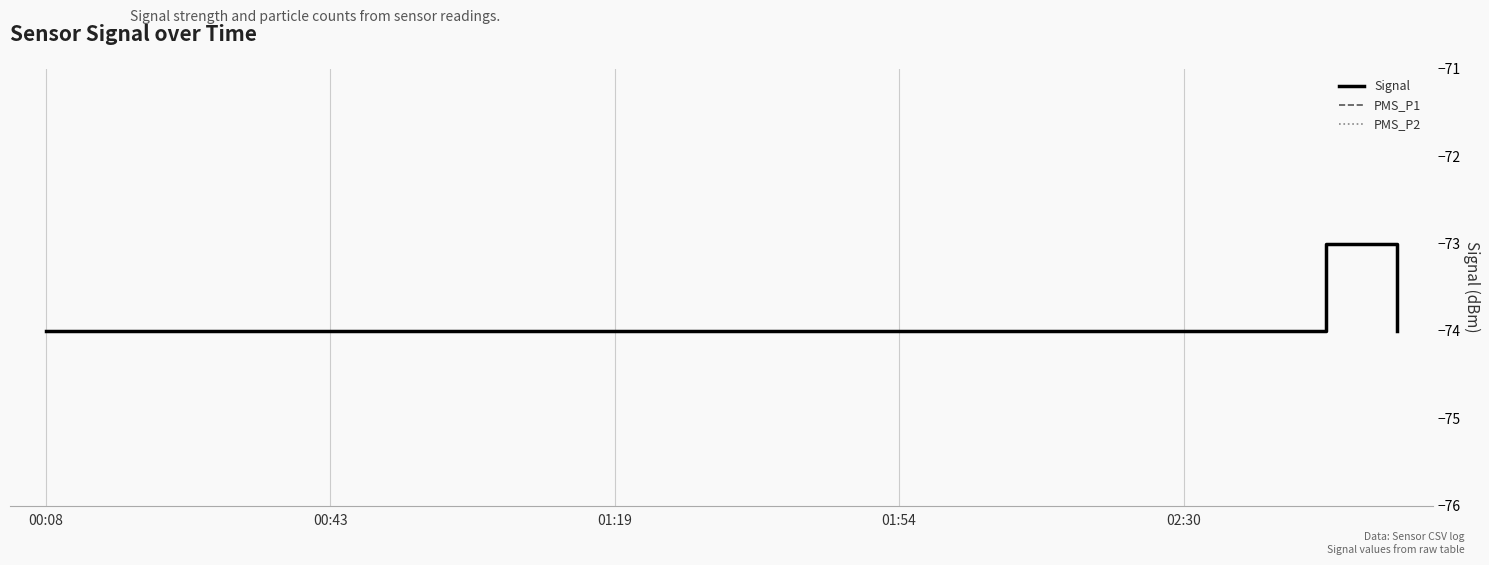

What is the highest value of the Signal series?

-73